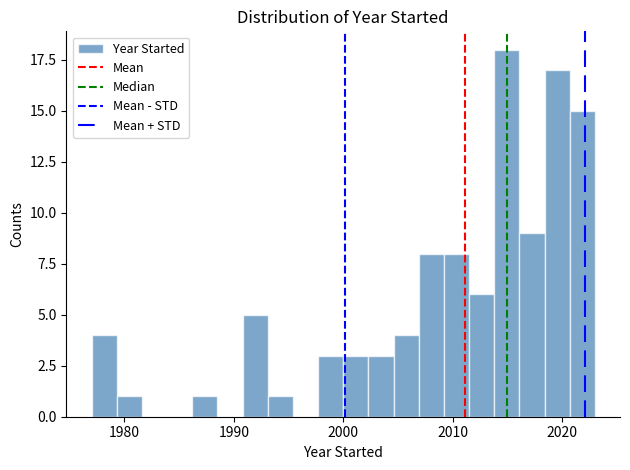

Around what value on the x-axis is the tallest bar? Give the approximate position of its centre, as read against the axis.

2015